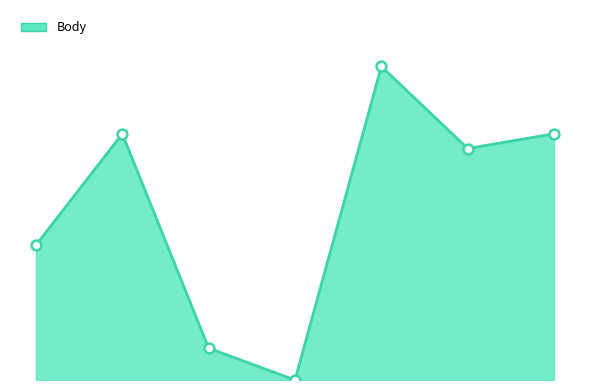

Does the chart have visible grid lines?

No